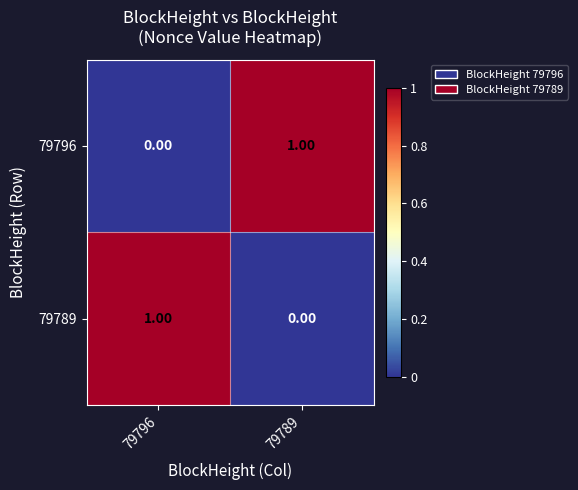

Rank the series at 79796 from lowest to highest value.

79796, 79789